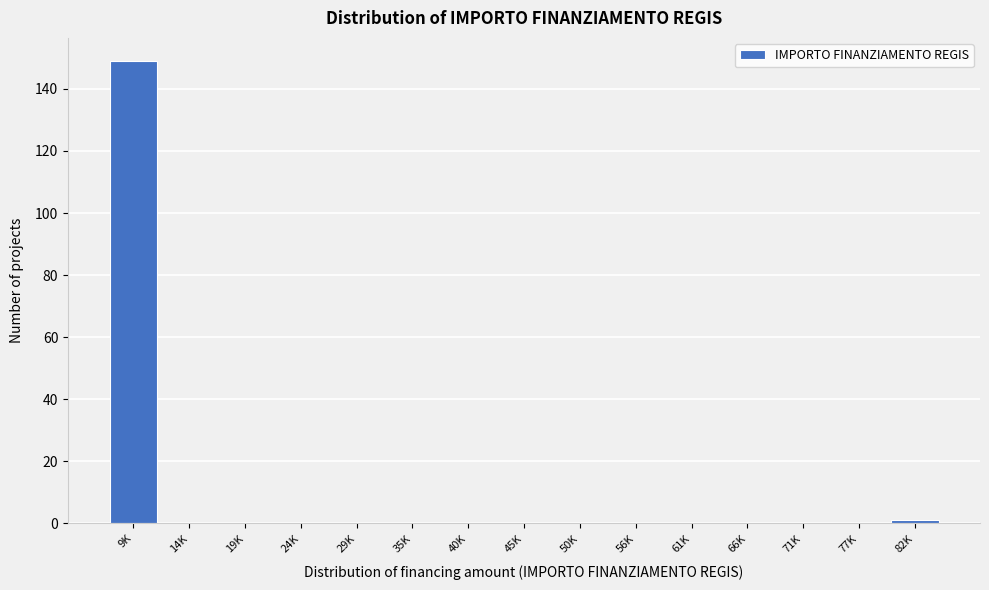

Reading right to left, extract all data points from this chart.

82K=1	77K=0	71K=0	66K=0	61K=0	56K=0	50K=0	45K=0	40K=0	35K=0	29K=0	24K=0	19K=0	14K=0	9K=149